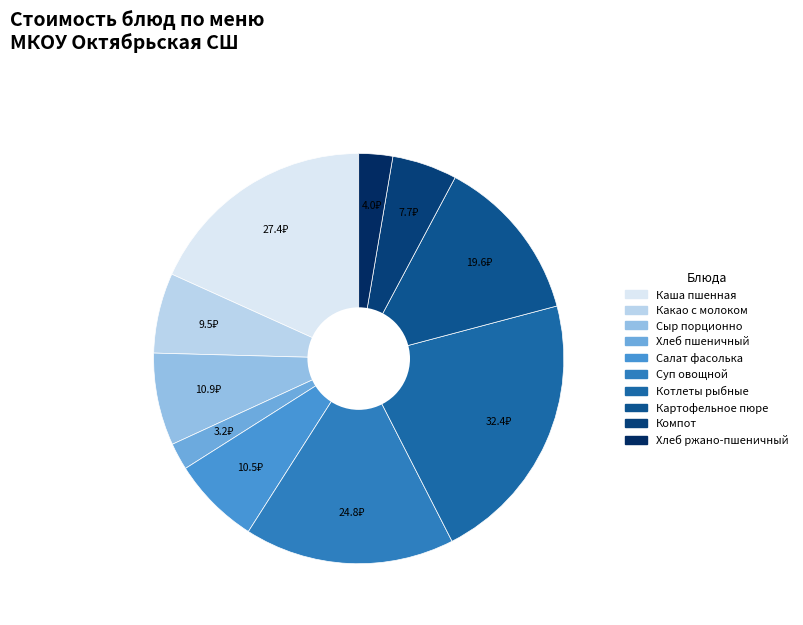

Count the number of slices in the pie.

10